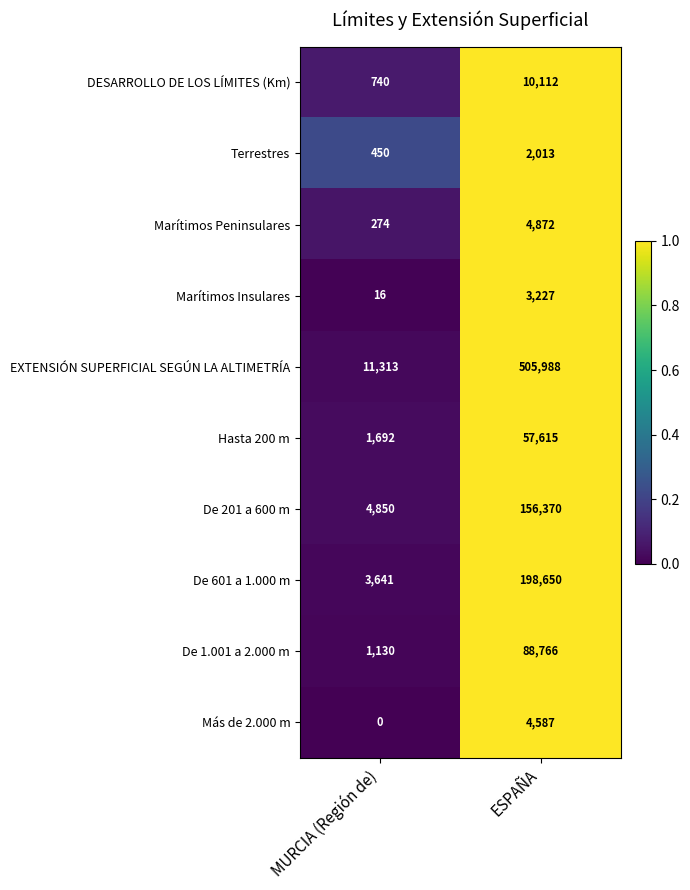

What is the average value of the DESARROLLO DE LOS LÍMITES (Km) series?

5426